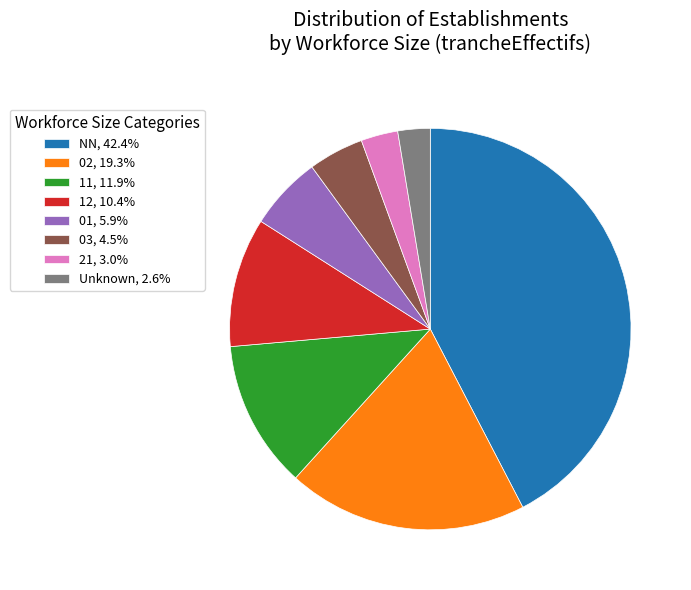

Is the sum of NN, 42.4% and 03, 4.5% greater than half?

No